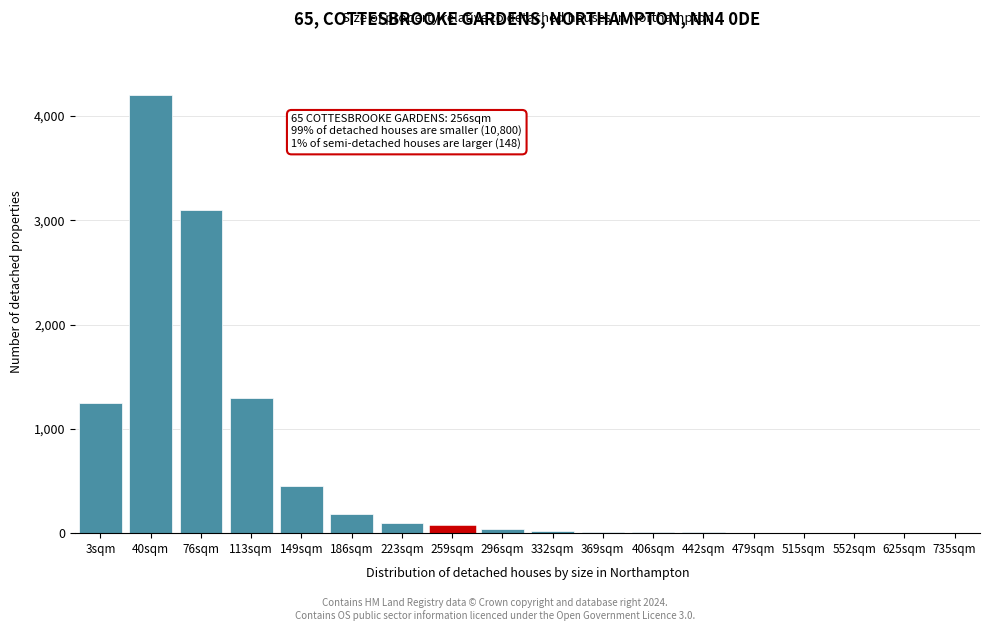

What is the sum of all values?

10745